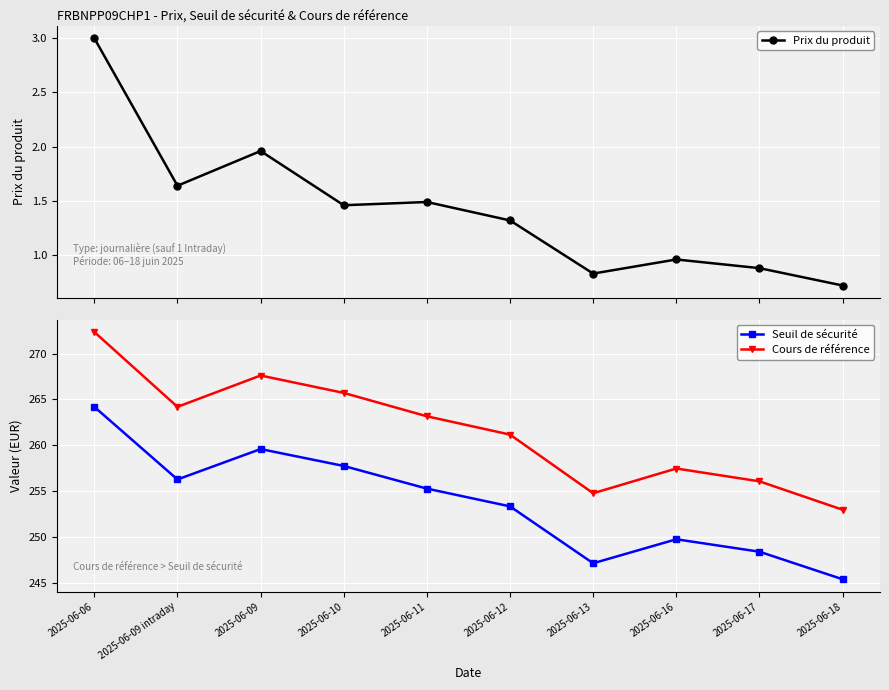

Reading left to right, transcribe all the data shown in this chart.

Prix du produit: 3.0	1.6	2.0	1.5	1.5	1.3	0.8	1.0	0.9	0.7
Seuil de sécurité: 264.2	256.3	259.6	257.7	255.3	253.3	247.1	249.7	248.4	245.4
Cours de référence: 272.4	264.2	267.6	265.7	263.1	261.1	254.8	257.4	256.1	252.9